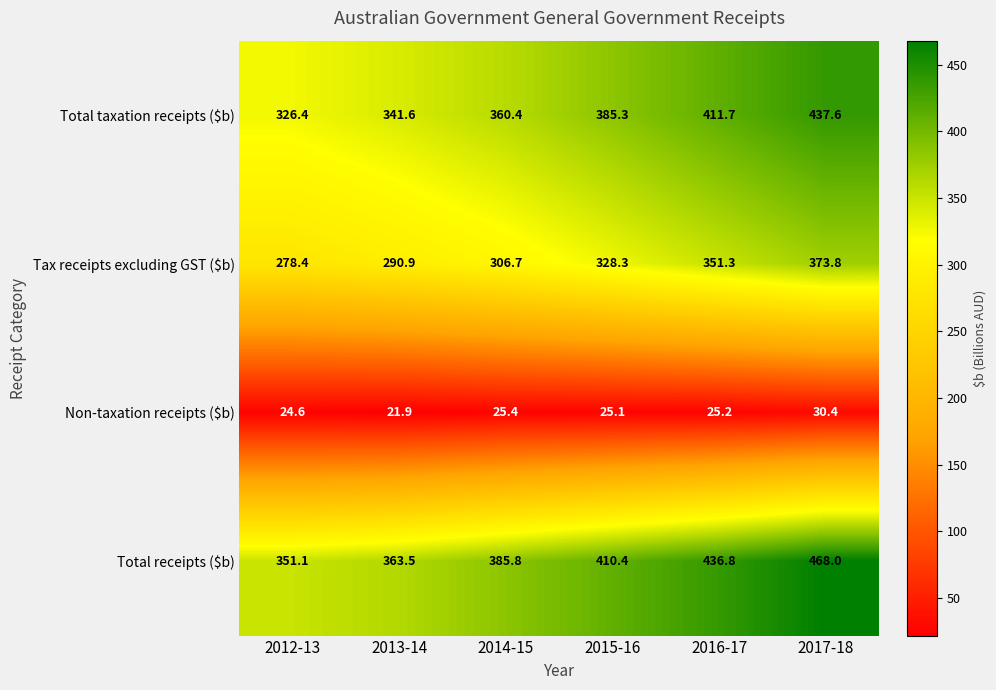

The value of Total receipts ($b) at 2016-17 is 436.8. True or false?

True